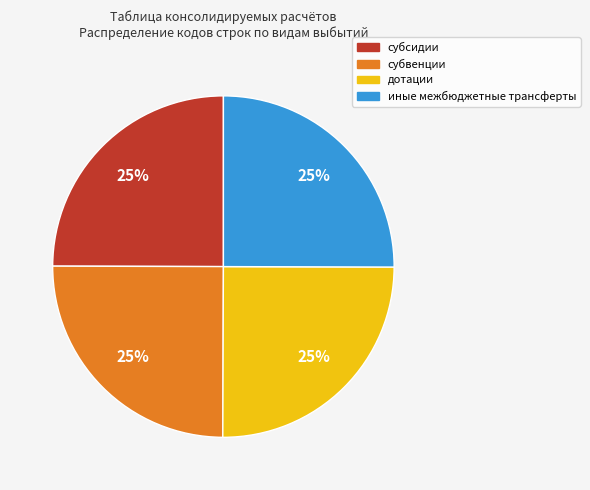

To the nearest percent, what is the combined percentage of дотации and субсидии?

50%